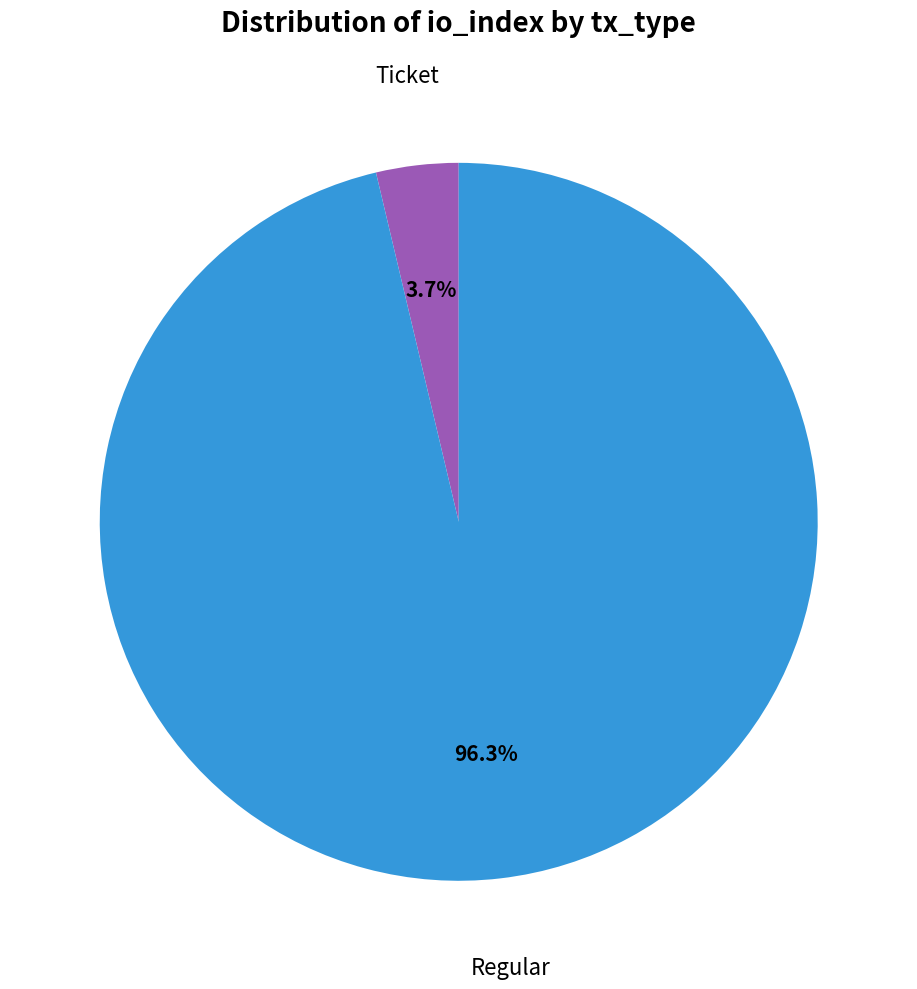

Is there a majority slice in this chart?

Yes